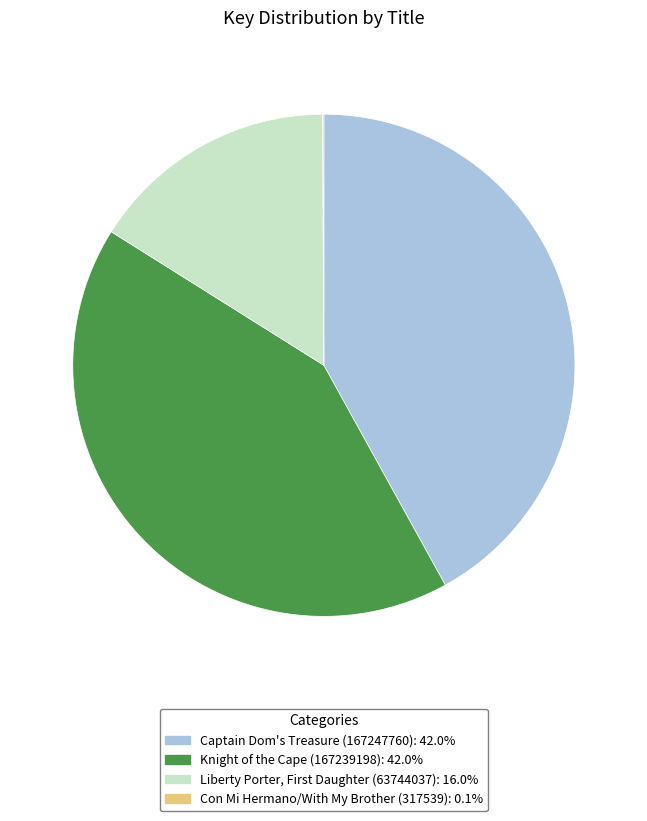

The Knight of the Cape (167239198) slice represents 42% of the pie. True or false?

True